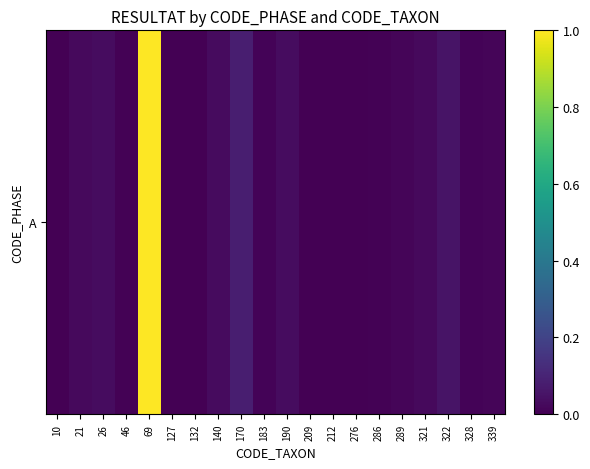

Which category has the lowest value across all series?

10